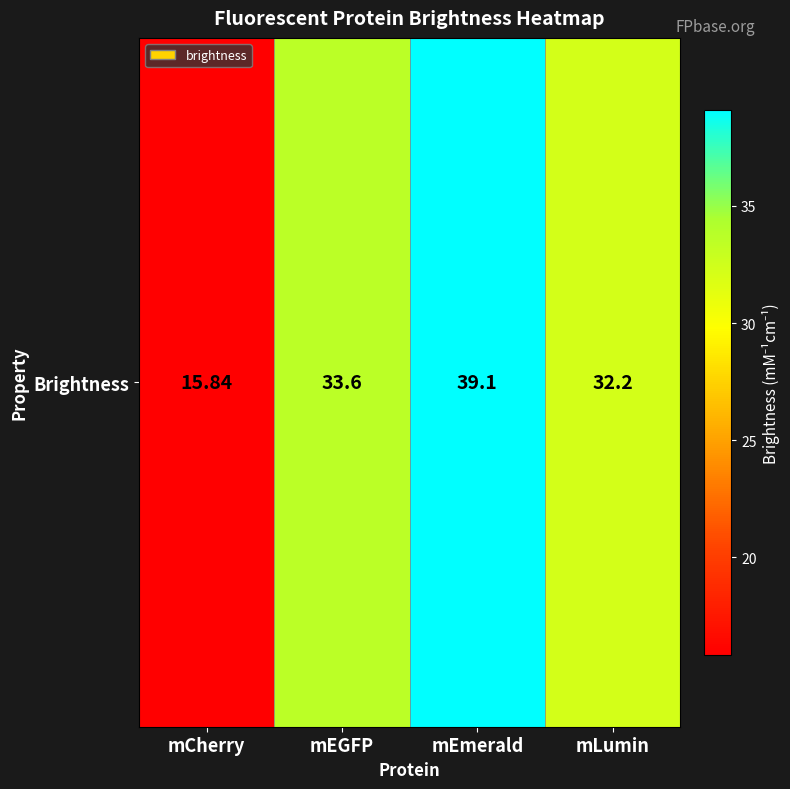

What is the change in value from mCherry to mEGFP?

+17.8